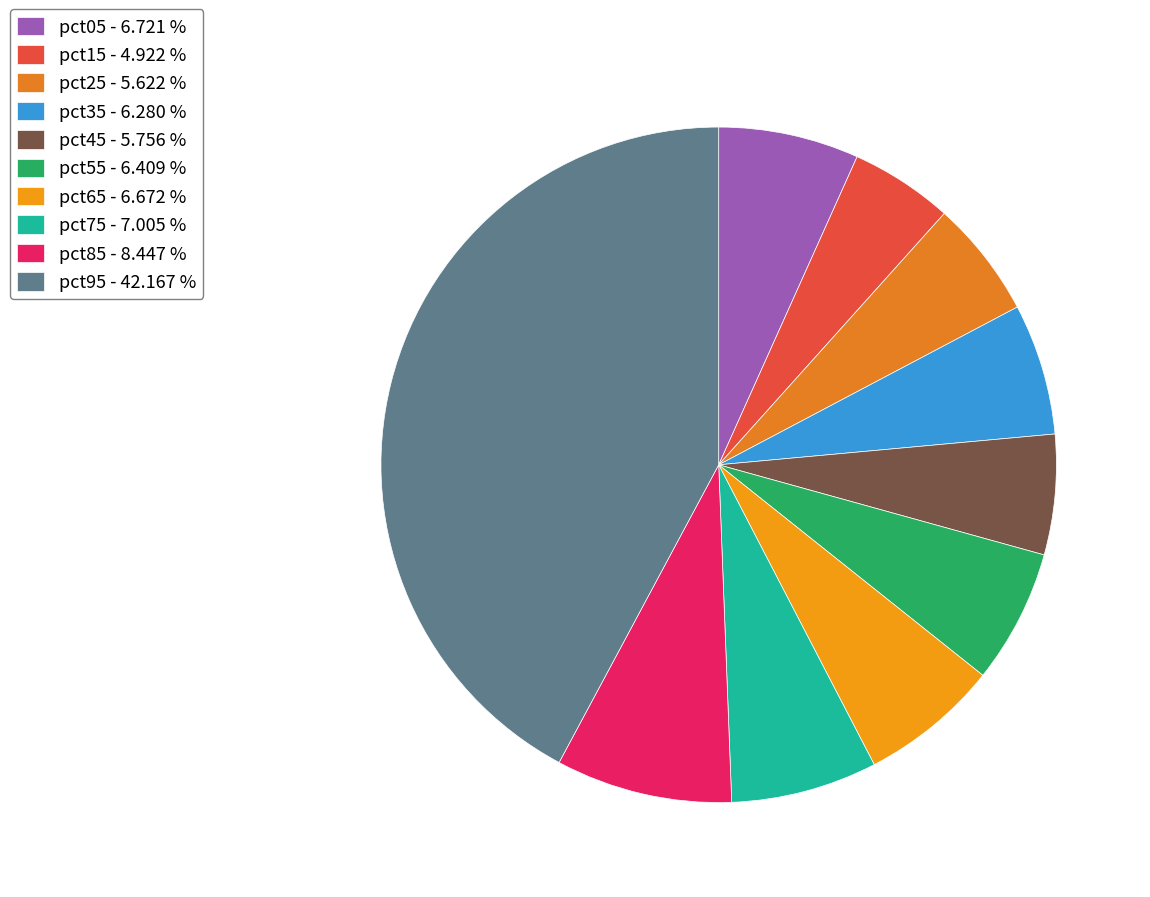

What is the largest slice in the pie chart?

pct95